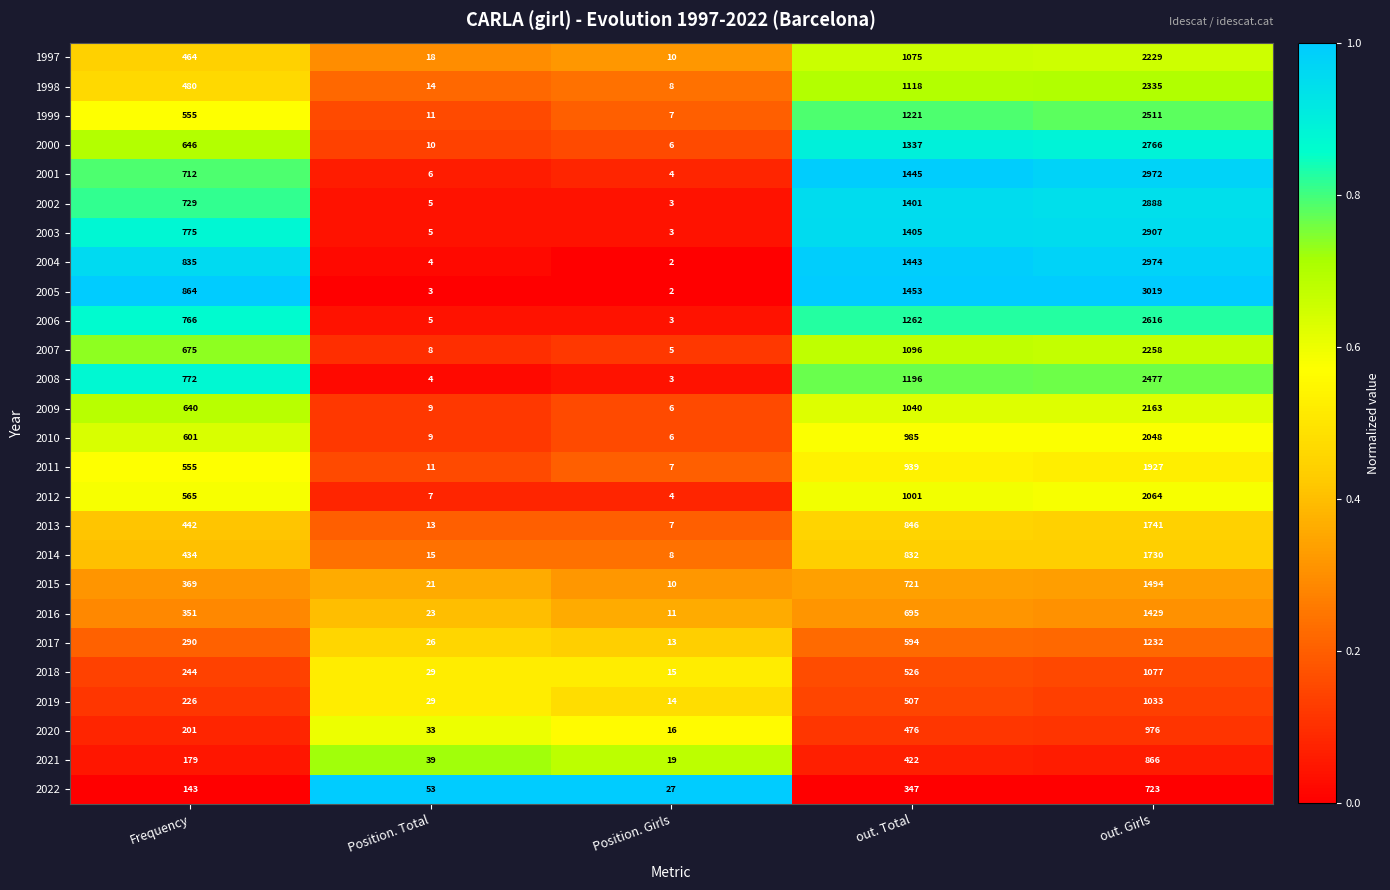

Rank the categories by 2013 value from lowest to highest.

Position. Girls, Position. Total, Frequency, out. Total, out. Girls